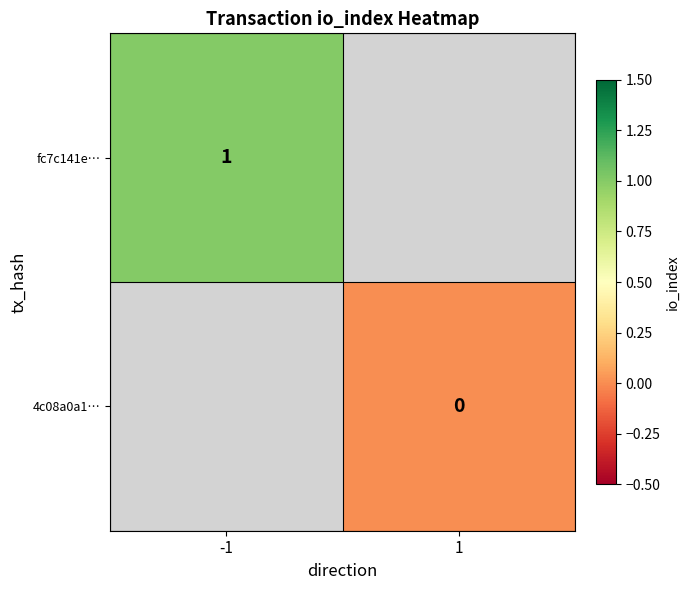

At how many categories does at least one series exceed 0?

1